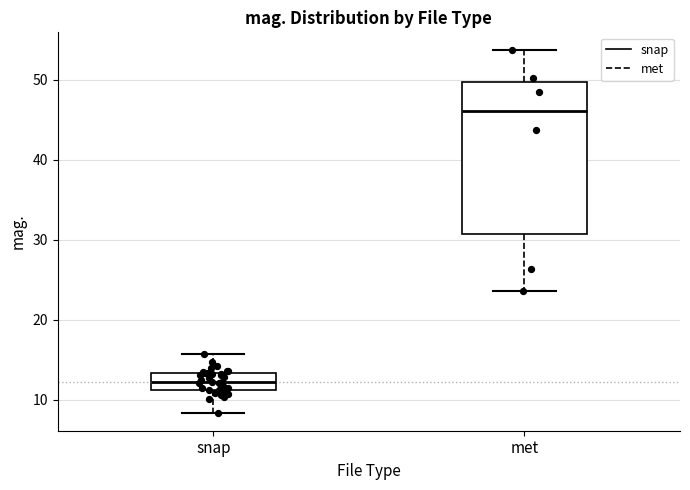

Which box's median line is the highest?

met